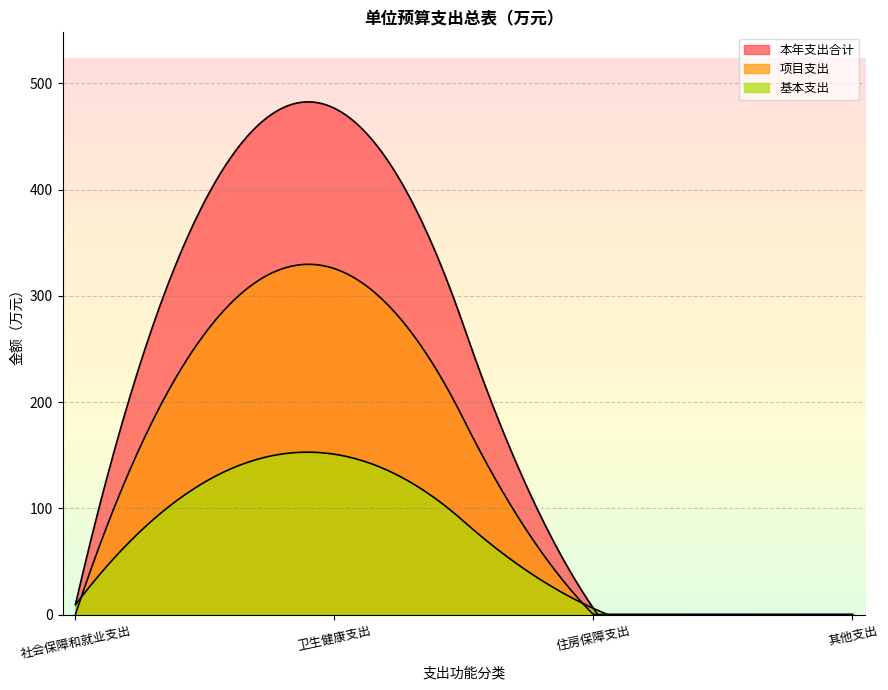

What is the sum of all 项目支出 values?

325.9